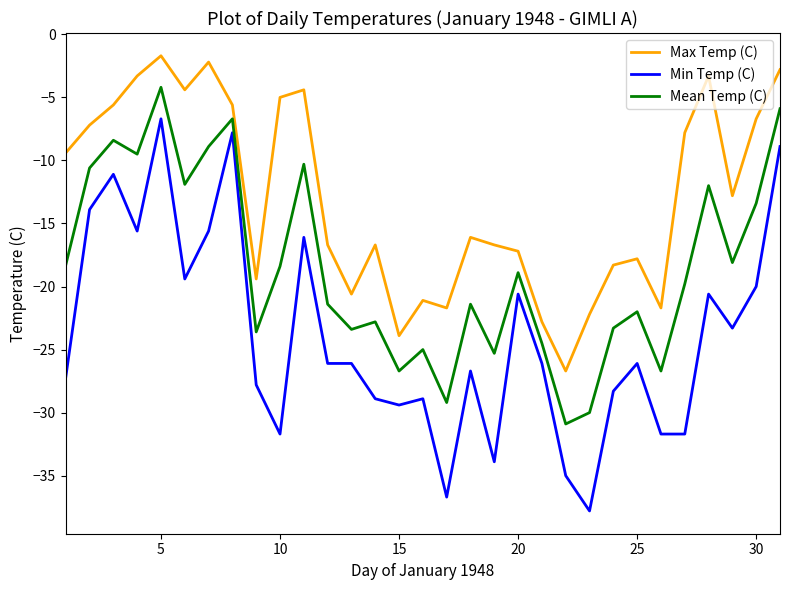

What is the sum of all Min Temp (C) values?

-739.7